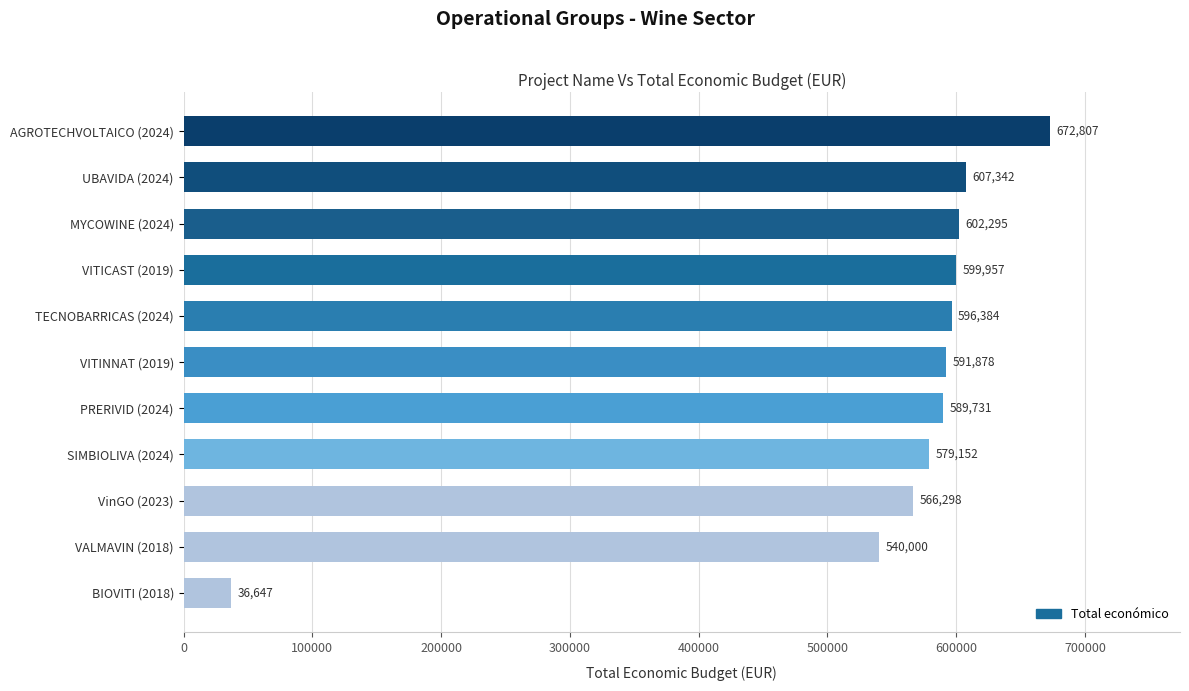

What is the change in value from BIOVITI (2018) to UBAVIDA (2024)?

+570695